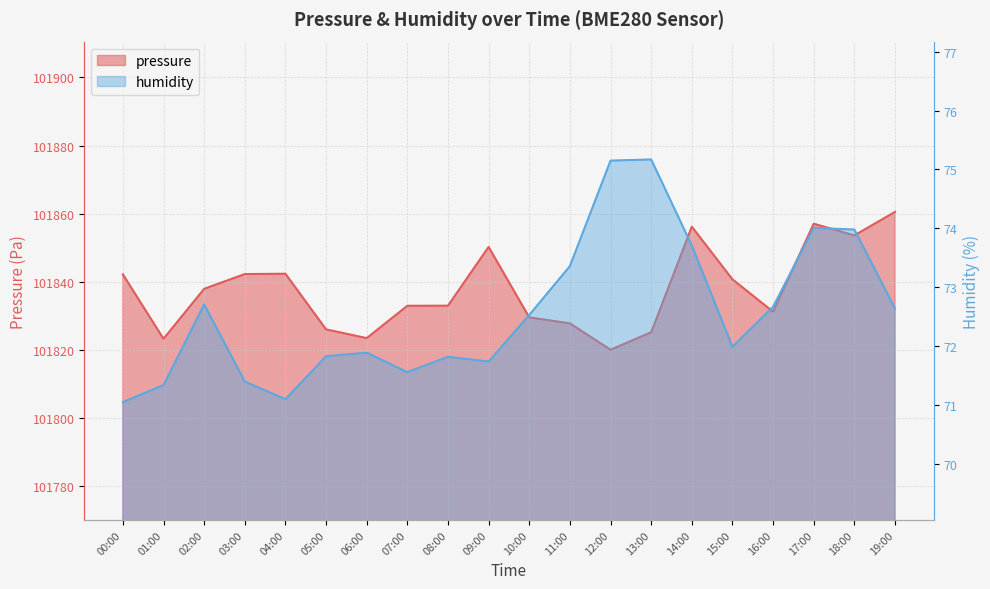

How many lines are shown in the chart?

2